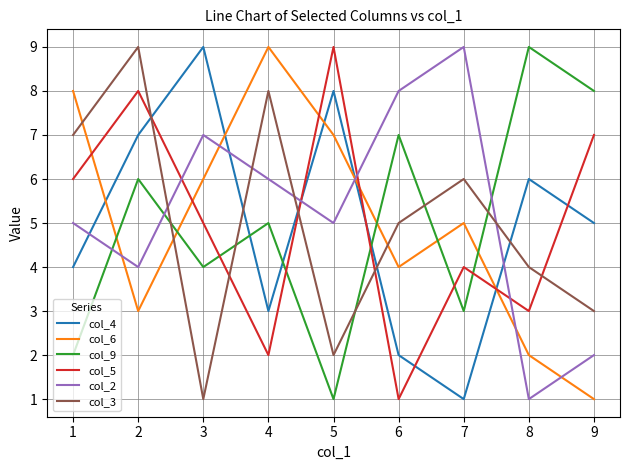

Where do col_9 and col_2 first cross each other?

1 and 2